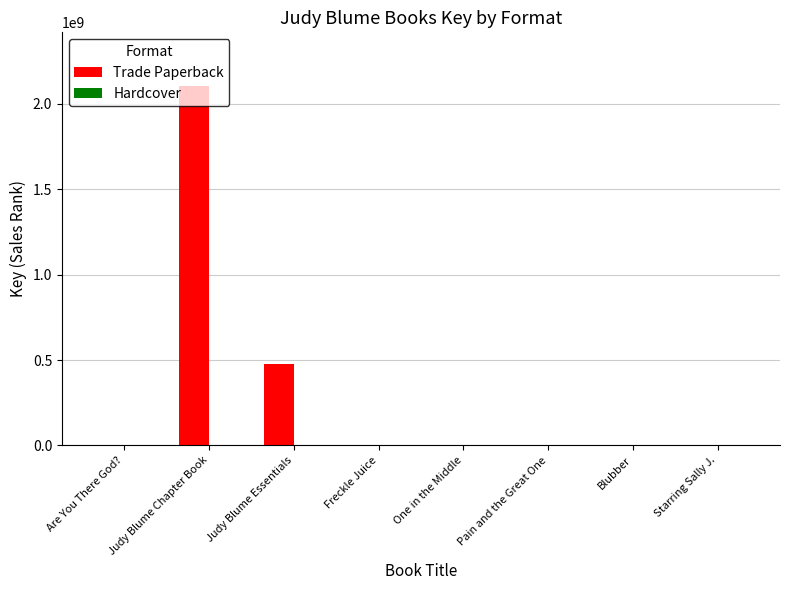

Which series has the largest total across all categories?

Trade Paperback